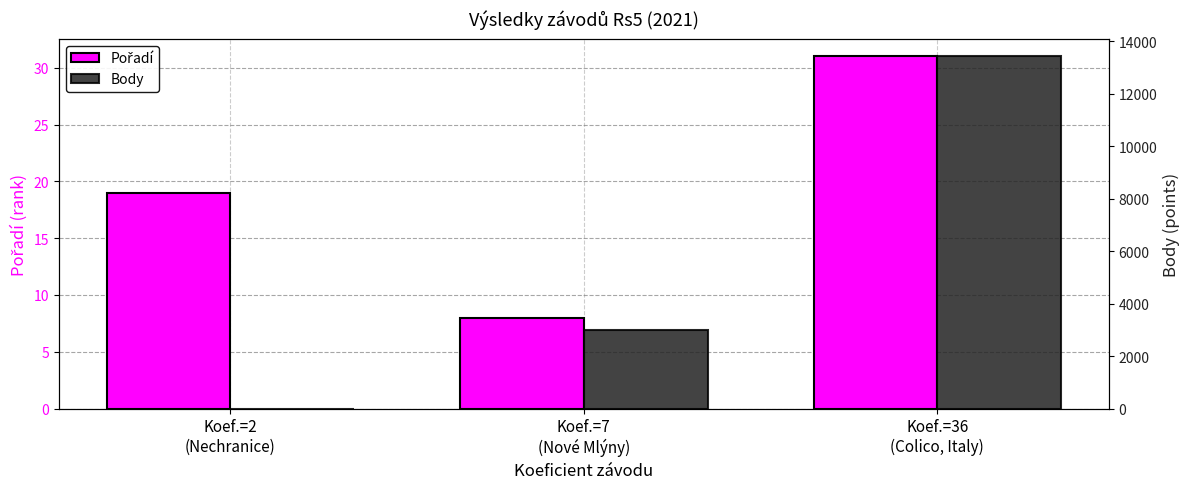

Is it true that Pořadí equals 2 at Koef.=7
(Nové Mlýny)?

False